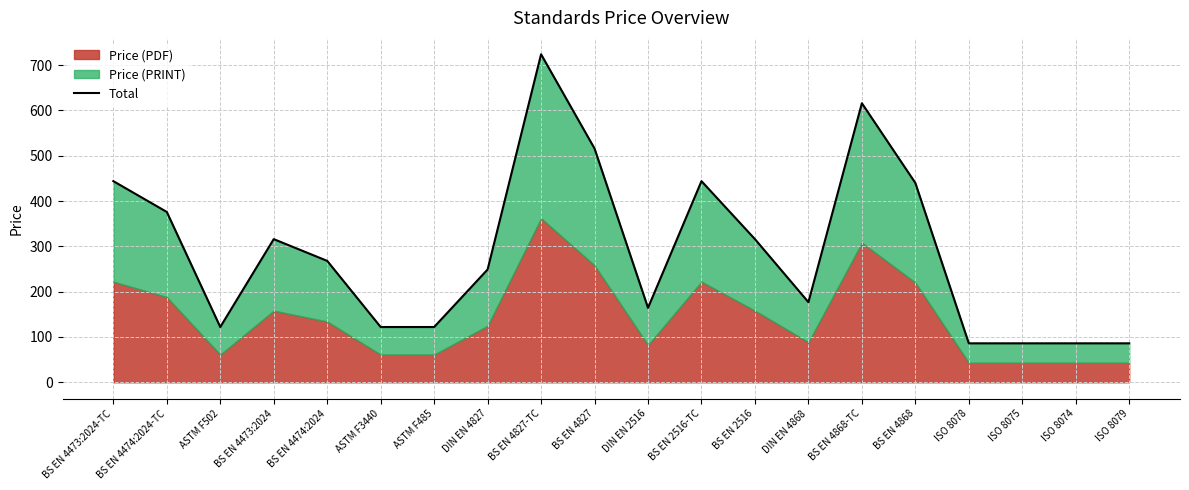

What is the label of the 7th point from the left?

ASTM F485